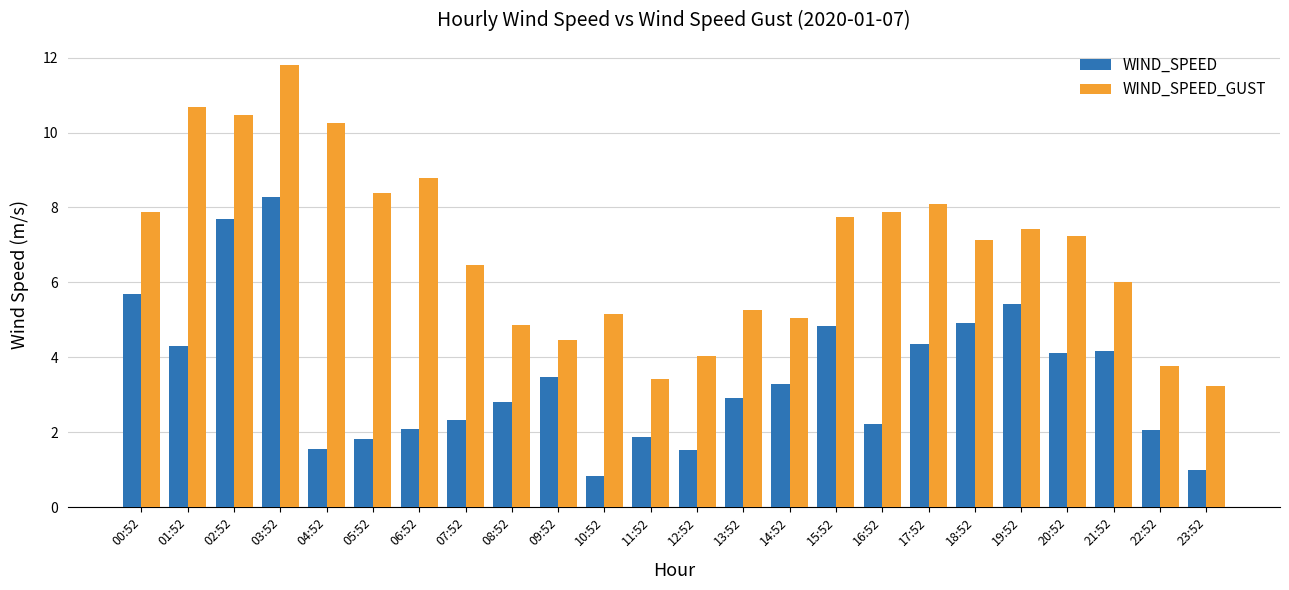

What is the label of the 4th bar from the left?

03:52